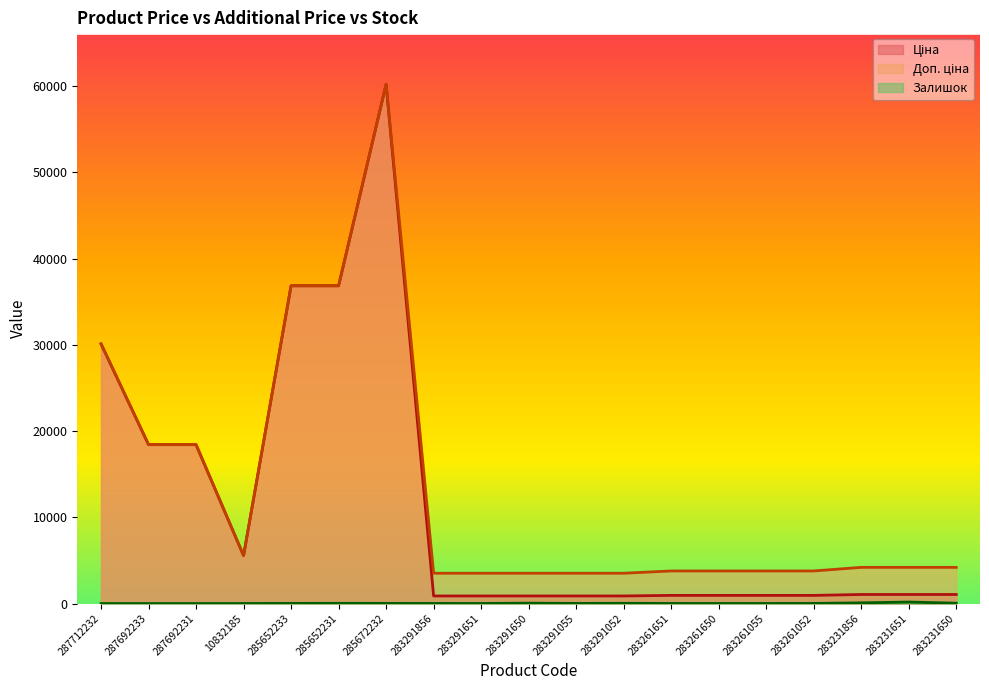

Where is Залишок nearest to the value 86?

283231856